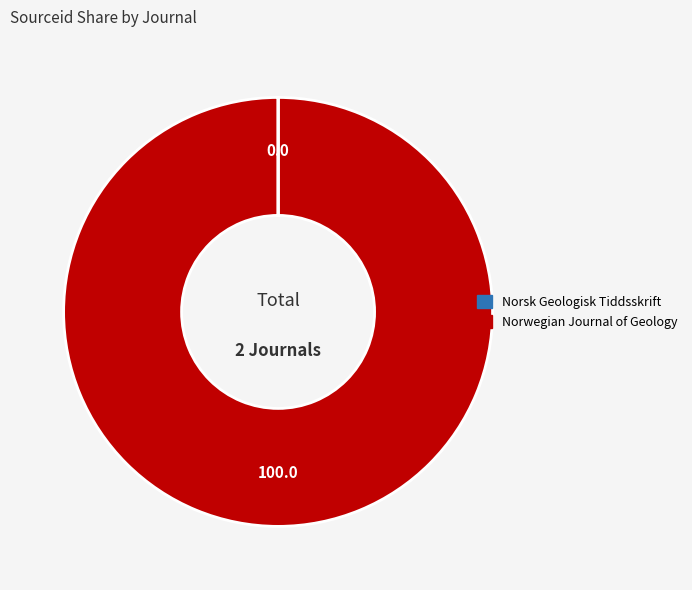

The Norwegian Journal of Geology slice represents 100% of the pie. True or false?

True